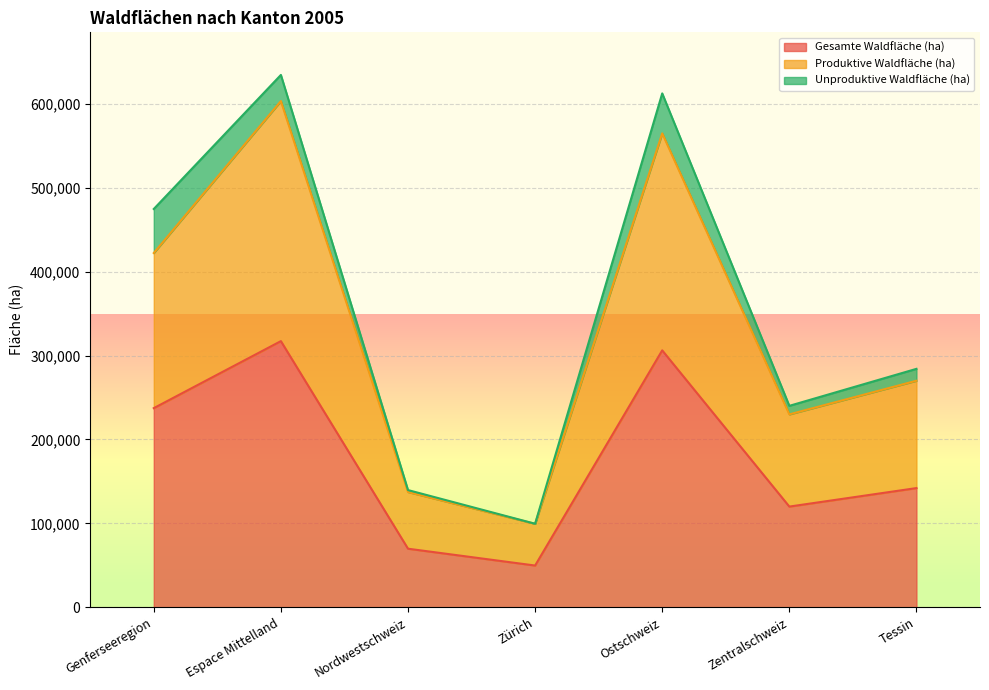

What is the total value across all series at Genferseeregion?

474702